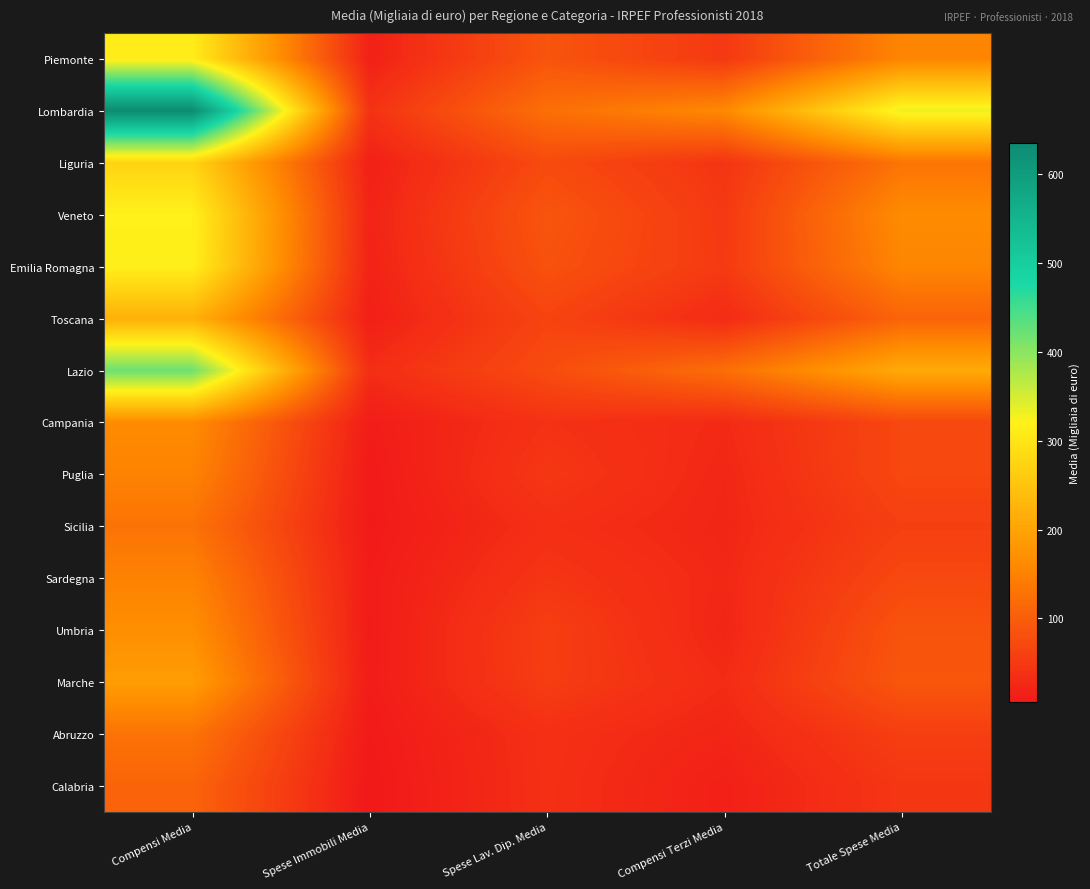

At which category is the sum across all series the highest?

Compensi Media